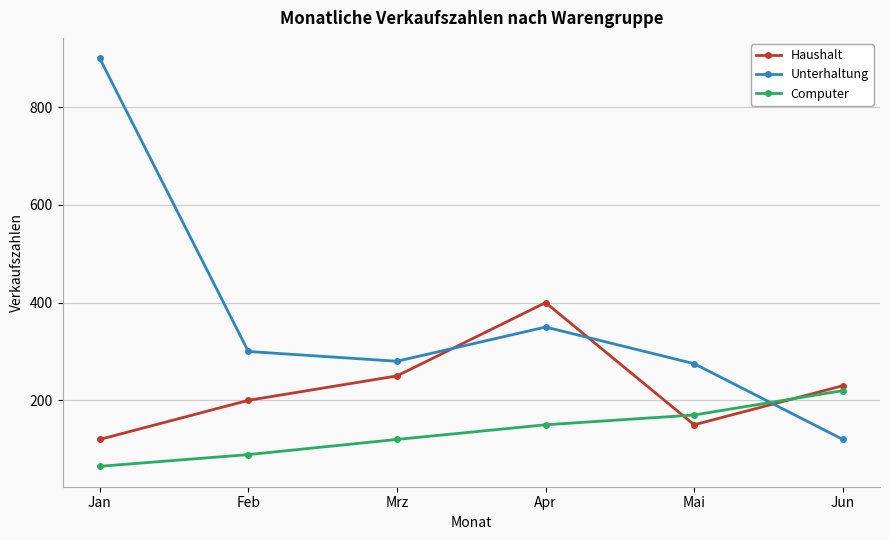

How many intersections are there between Unterhaltung and Computer?

1